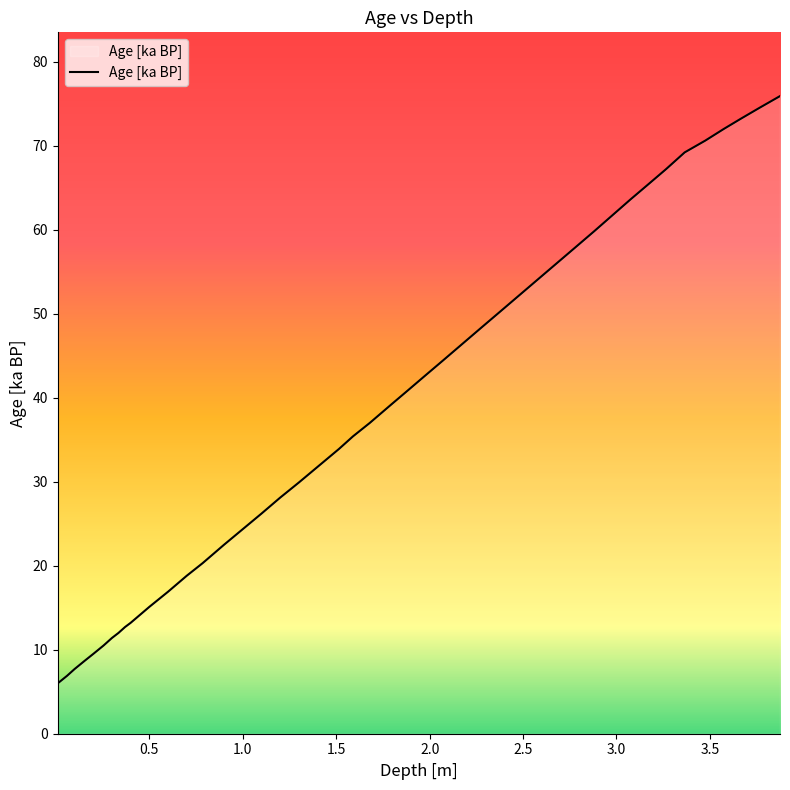

What is the difference between the maximum and minimum values?

69.9